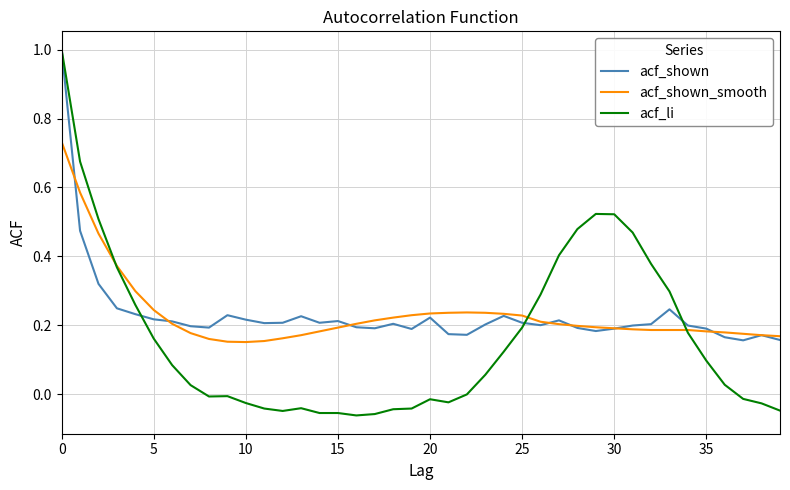

Which series has the widest spread of values?

acf_li